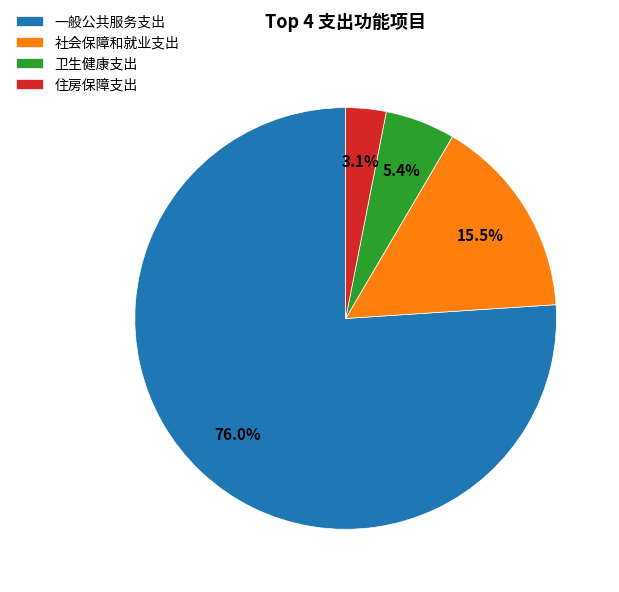

To the nearest percent, what is the combined percentage of 一般公共服务支出 and 卫生健康支出?

81%